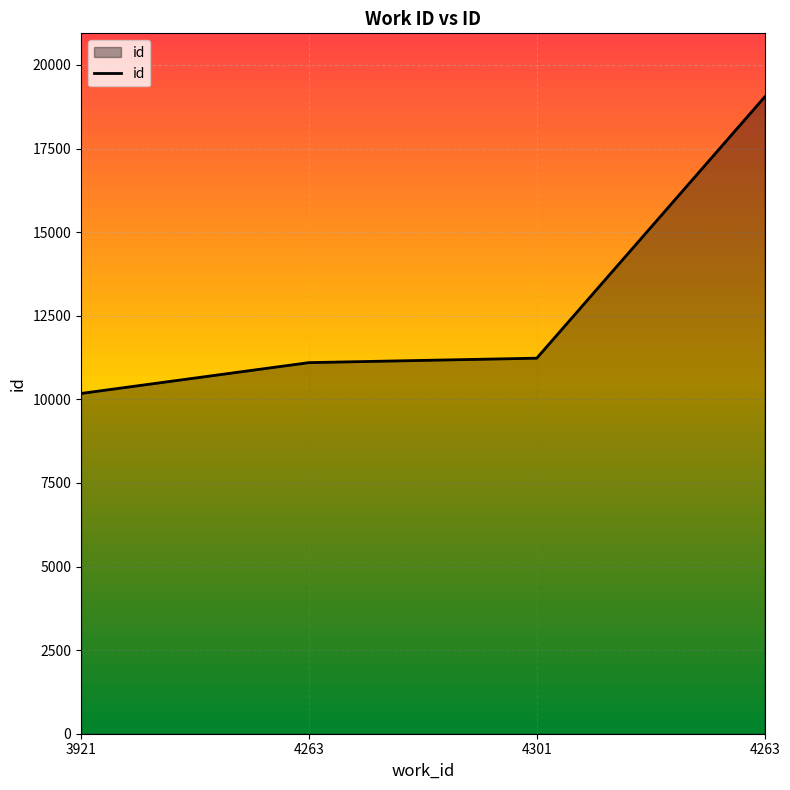

Reading right to left, extract all data points from this chart.

4263=19040	4301=11230	4263=11097	3921=10175